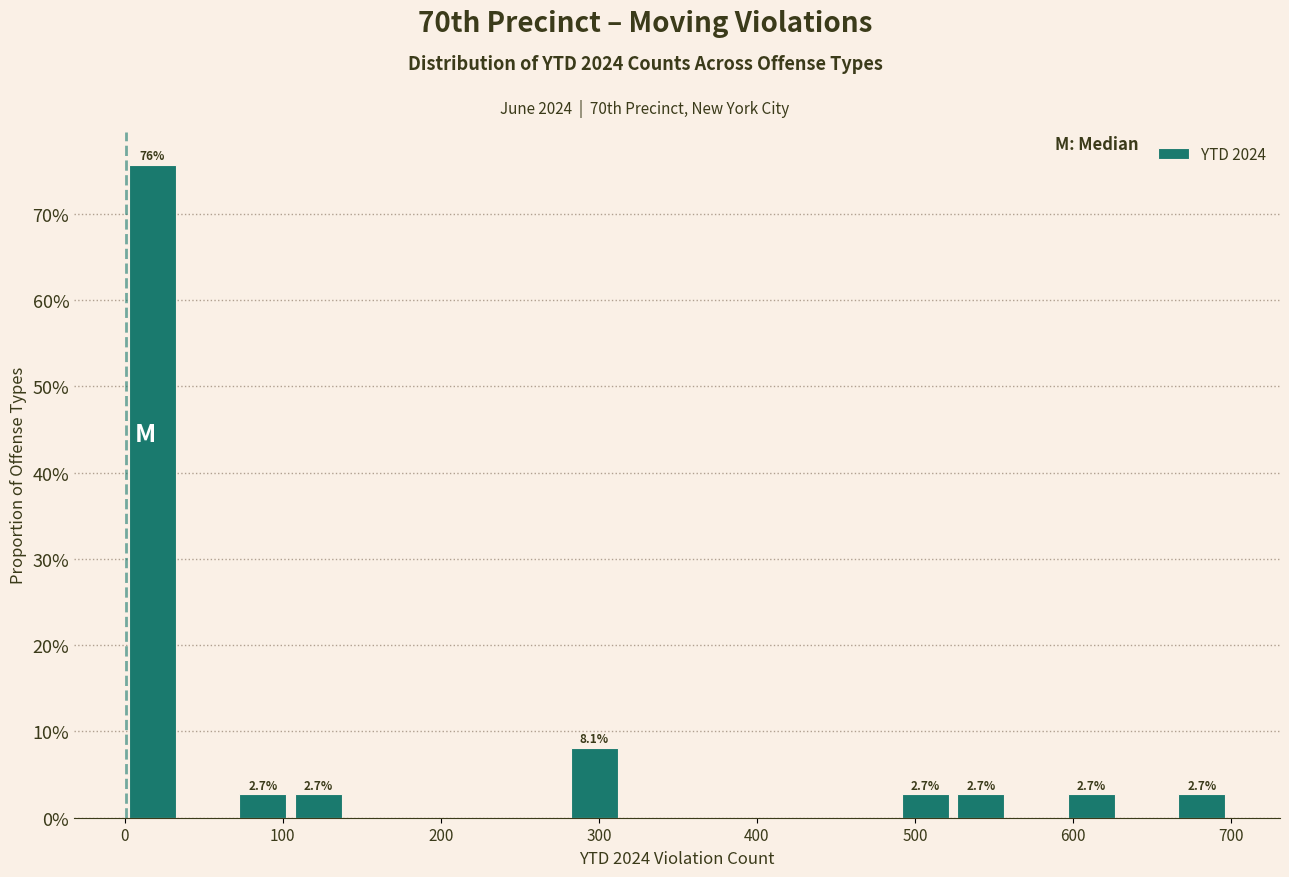

Read against the x-axis, roughly where is the centre of the tallest bar?

20